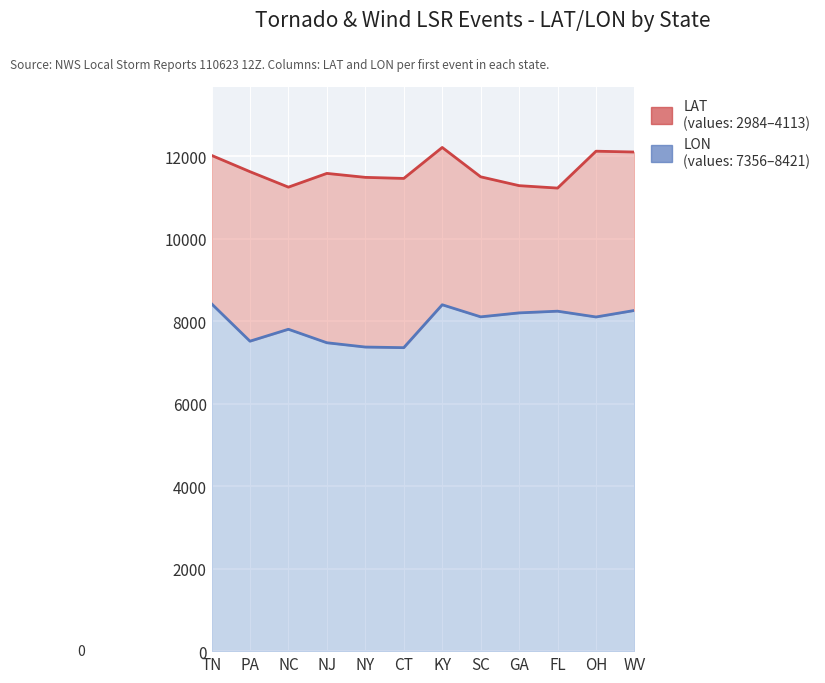

Count the number of categories in the chart.

12